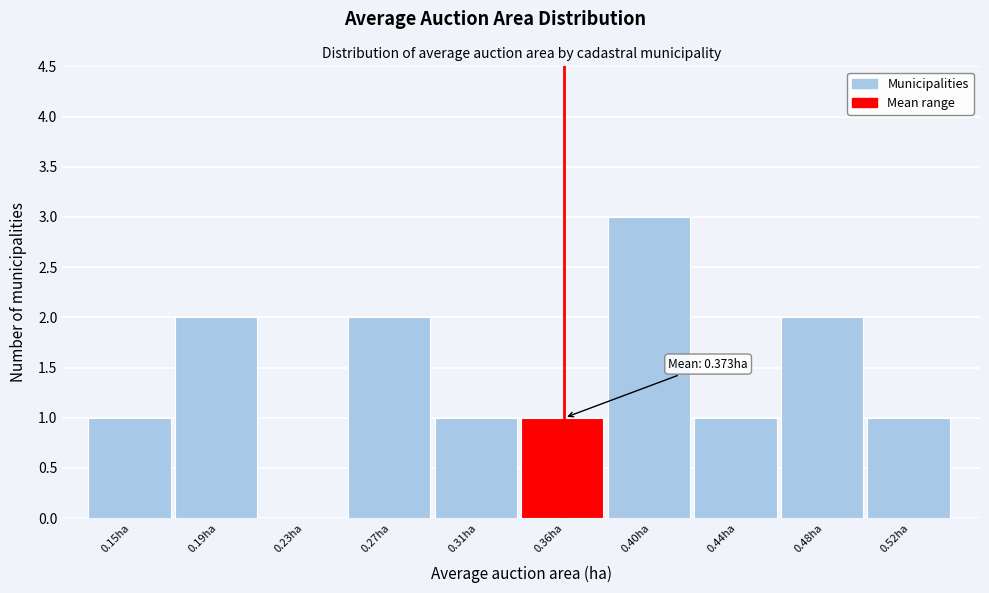

True or false: the data shows 1 at 0.31ha.

True